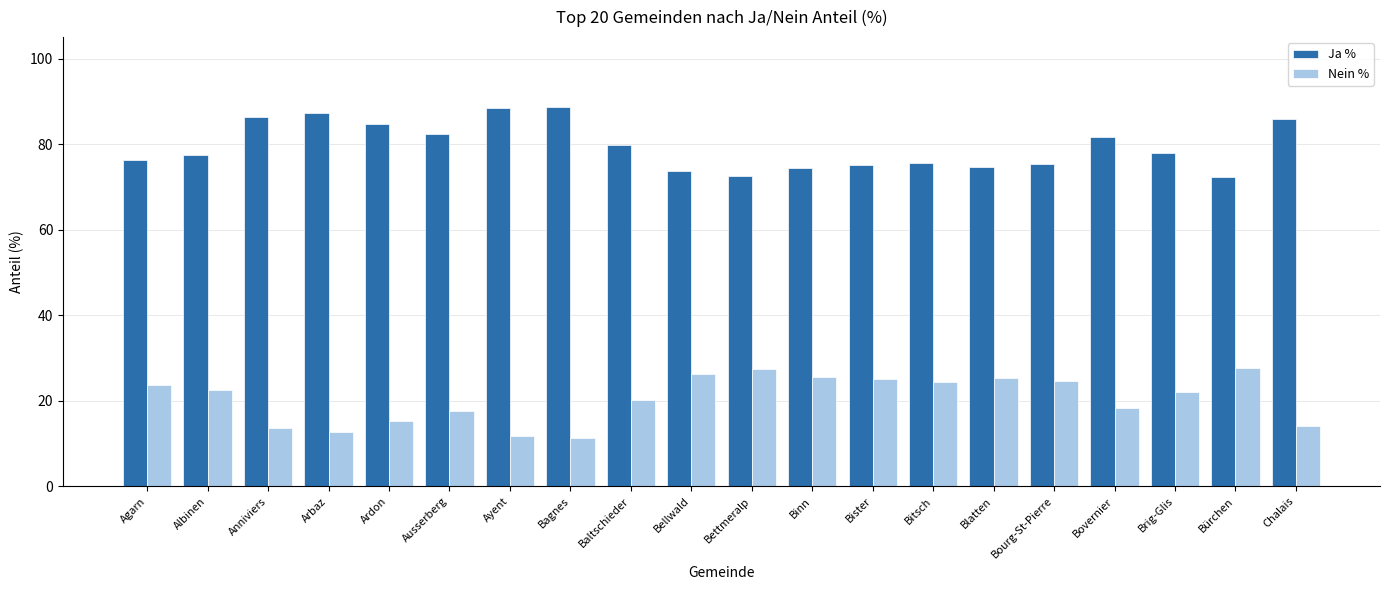

Rank the series by their maximum value, from lowest to highest.

Nein %, Ja %